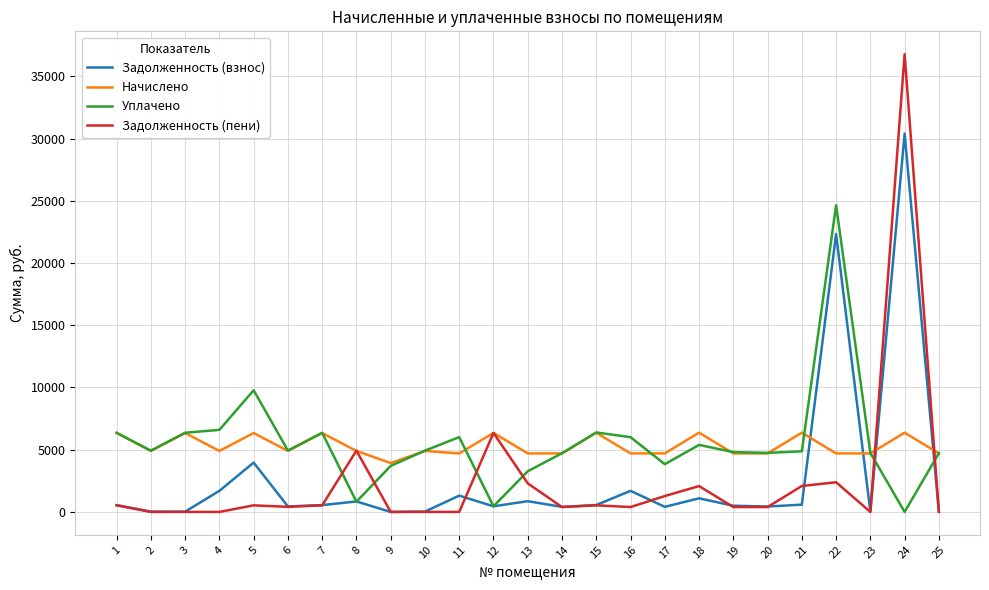

What is the greatest value displayed?

36773.5